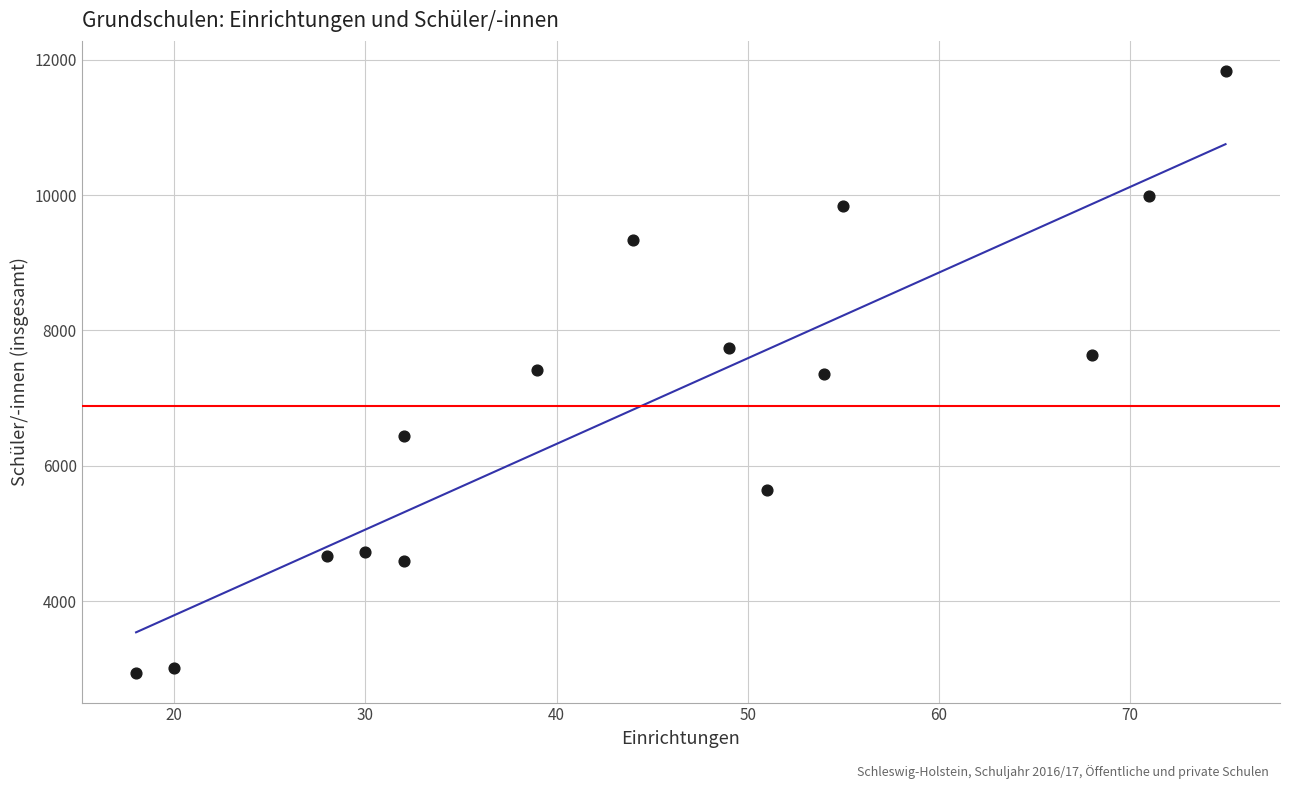

What is the range of X values (max minus min)?

57